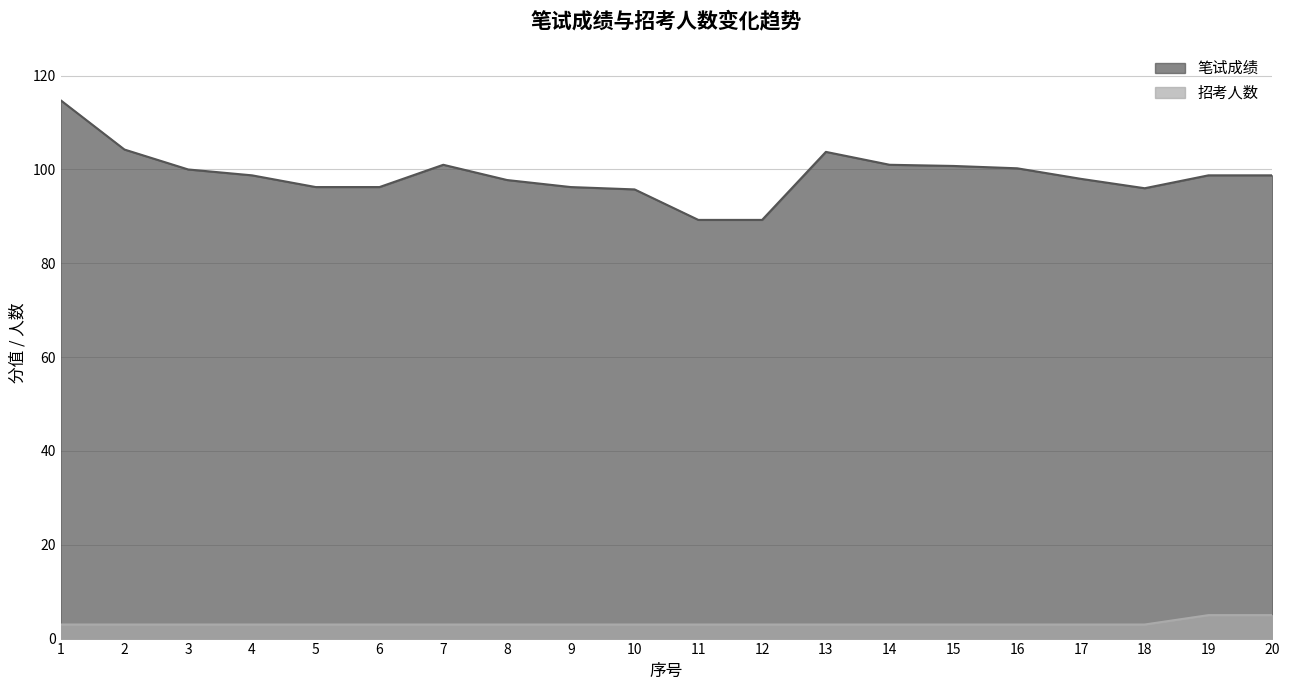

What is the difference between the 招考人数 values at 7 and 19?

2.0